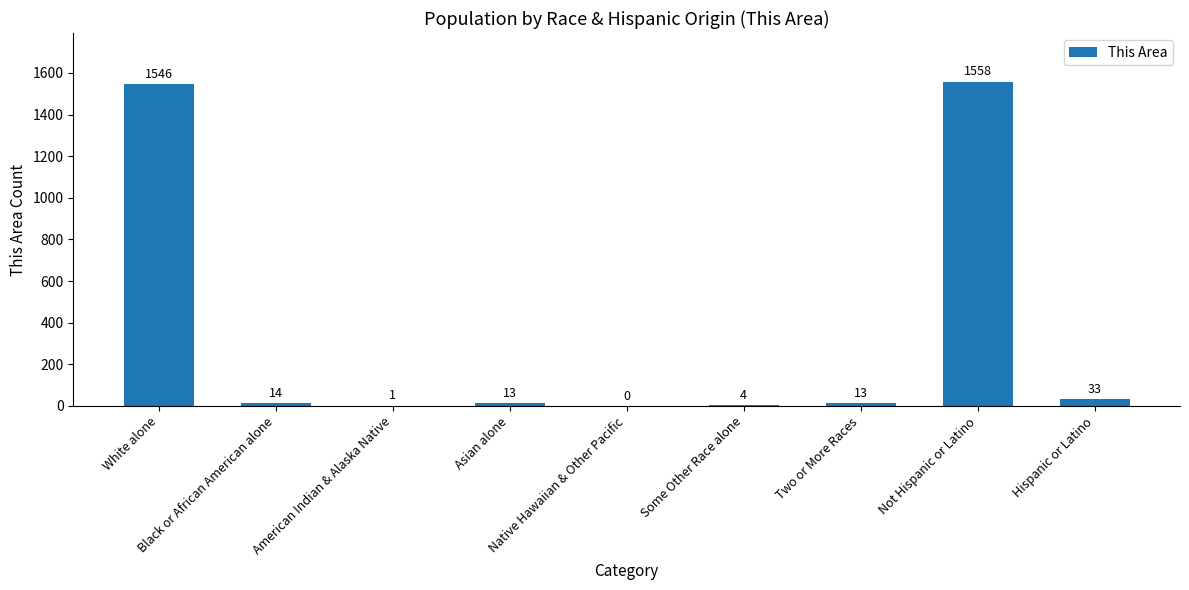

What is the change in value from Native Hawaiian & Other Pacific to Not Hispanic or Latino?

+1558